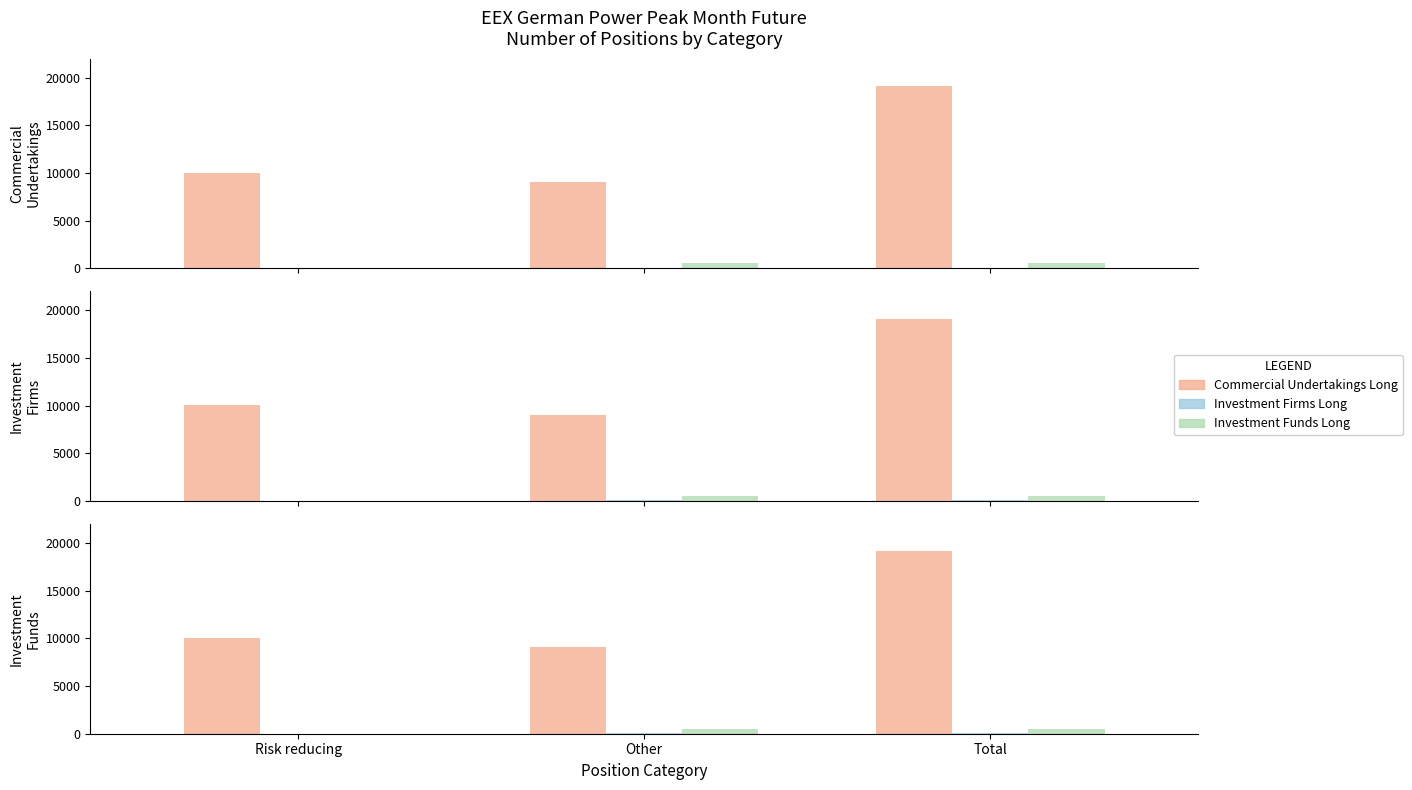

At which label does Commercial Undertakings Long reach its minimum?

Other